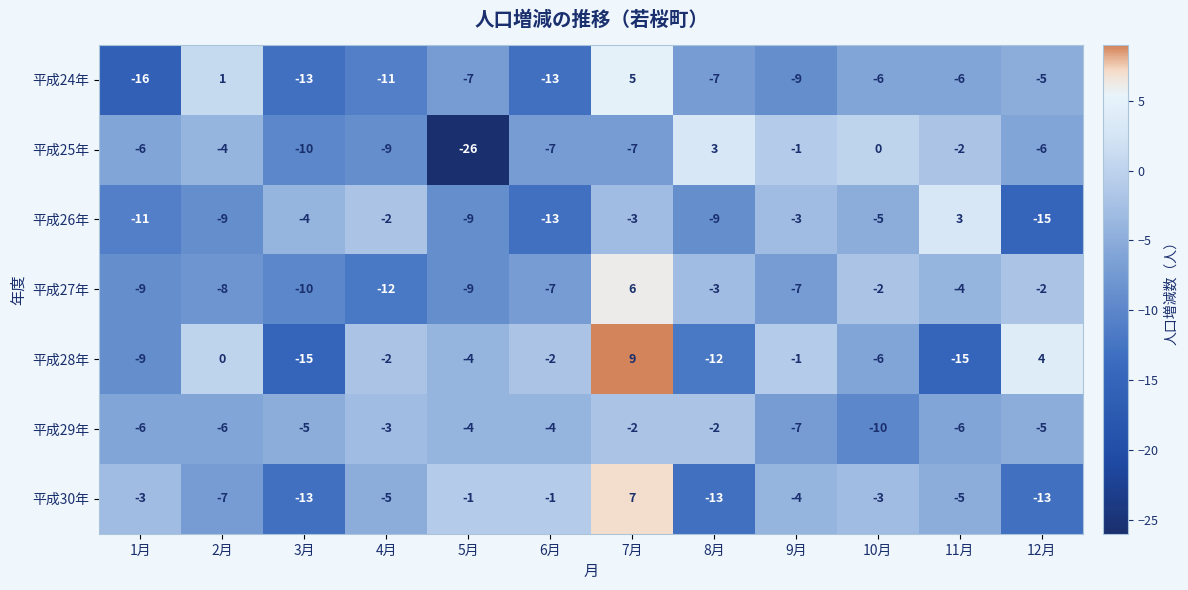

At which category is the sum across all series the highest?

7月